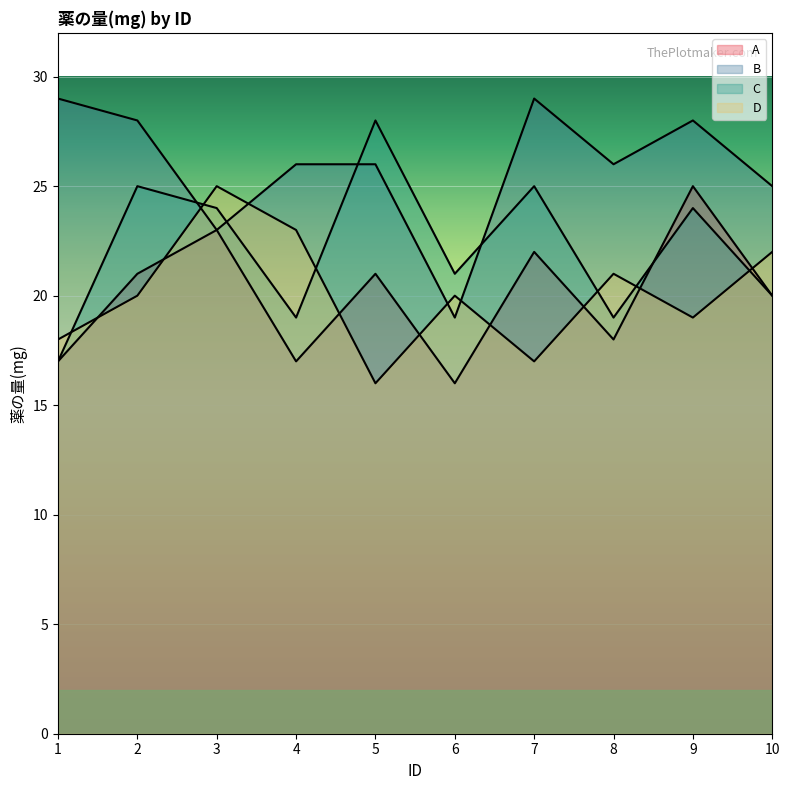

How many interior local peaks does the B series have?

2